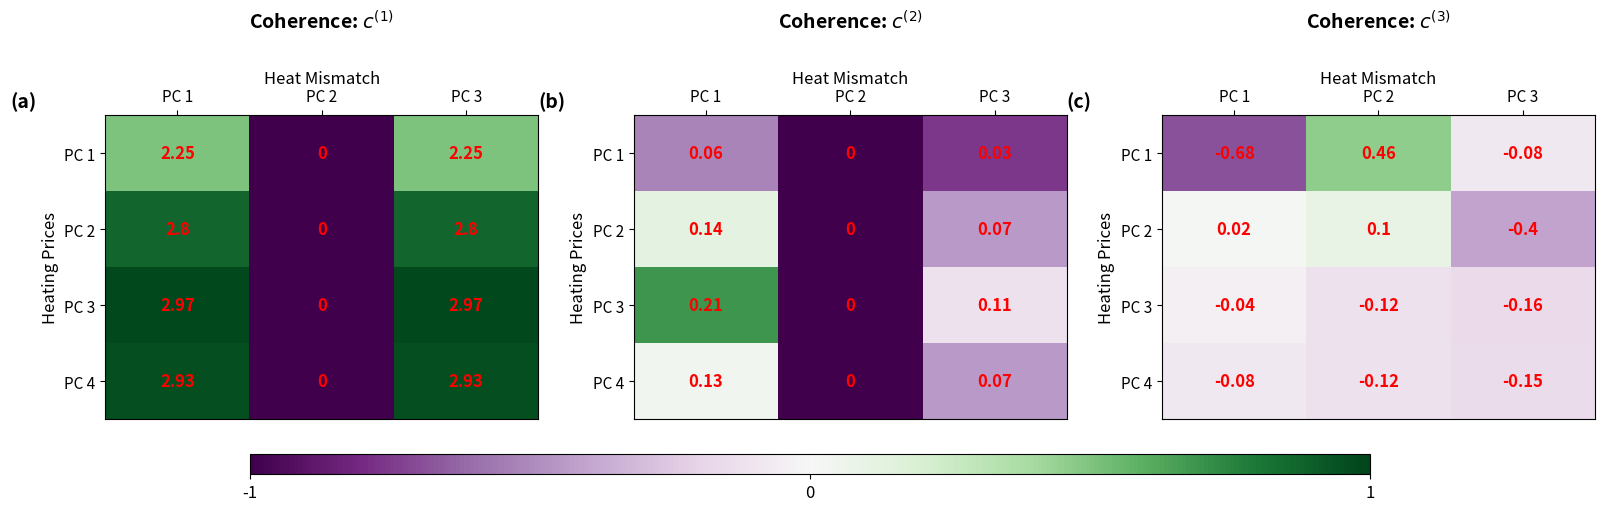

Where is PC 4 nearest to the value 0?

PC 1